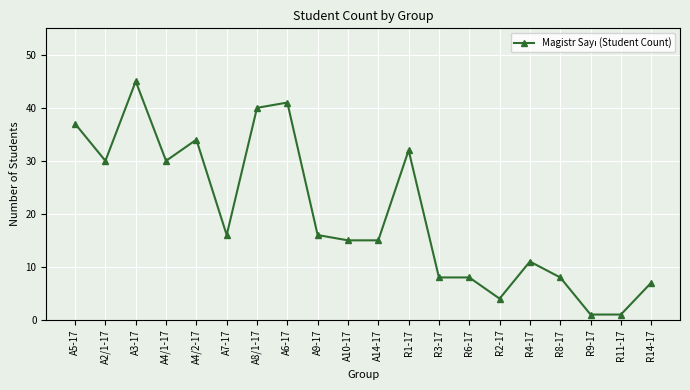

The chart shows a value of 20 at R1-17. True or false?

False